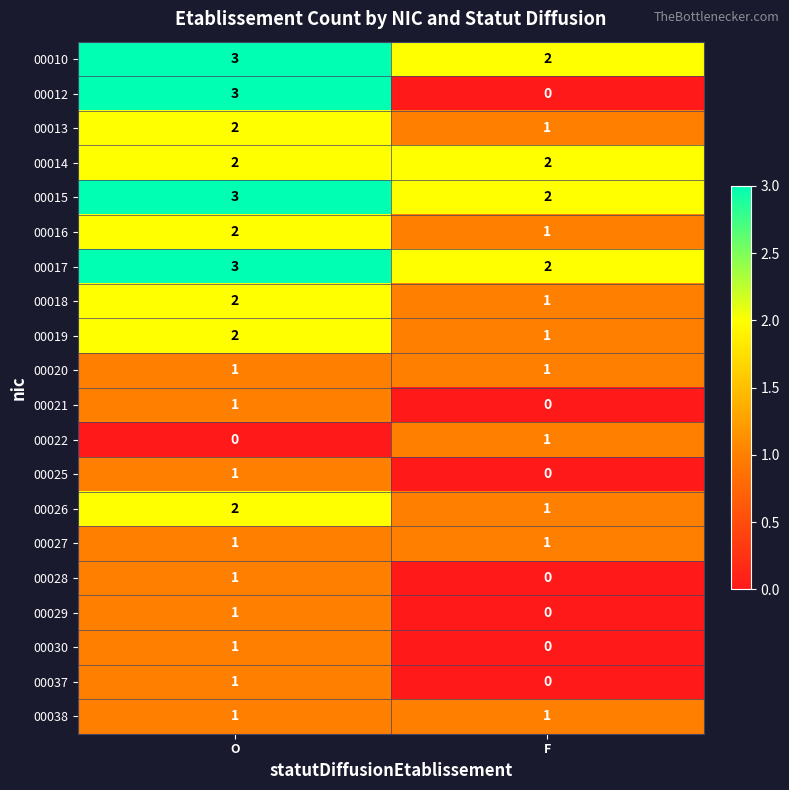

Where is 00030 nearest to the value 0?

F